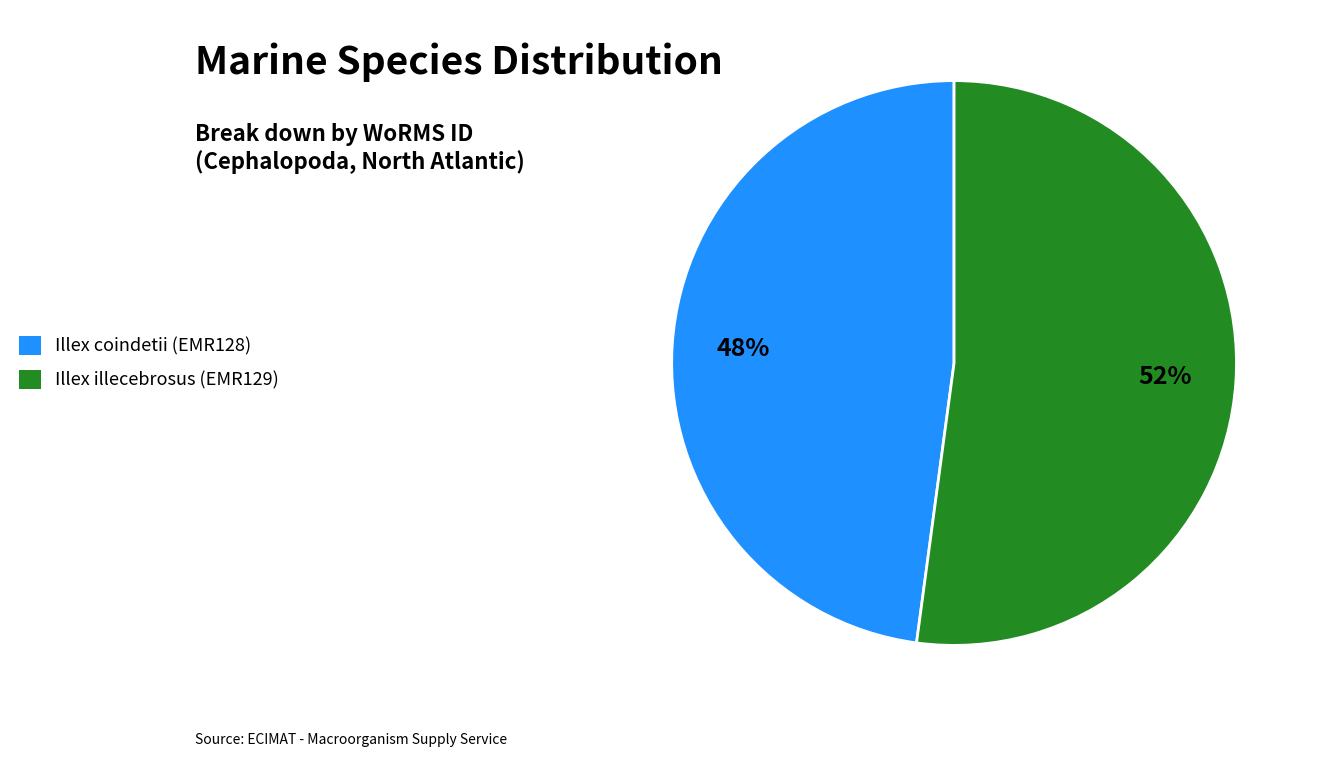

What is the smallest slice in the pie chart?

Illex coindetii (EMR128)